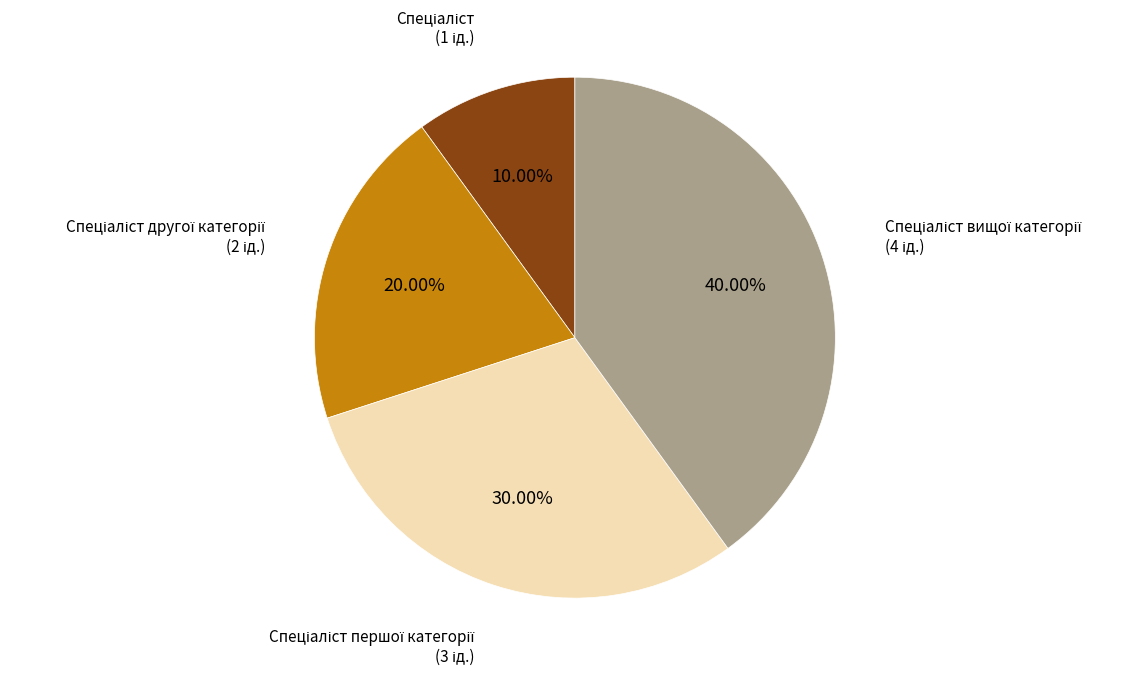

Is there any slice that represents more than half of the pie?

No